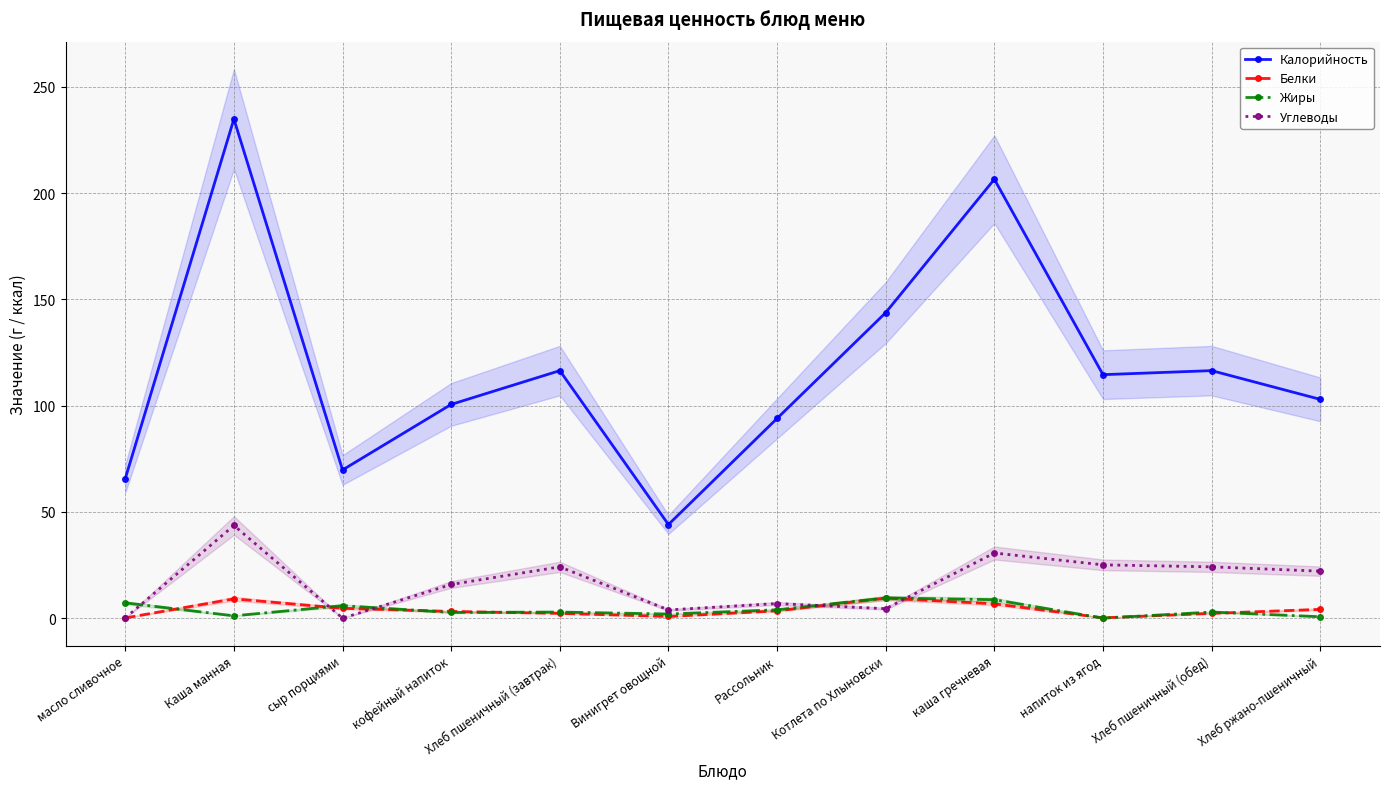

What is the value of the Жиры point at the 12th from the left?

0.7